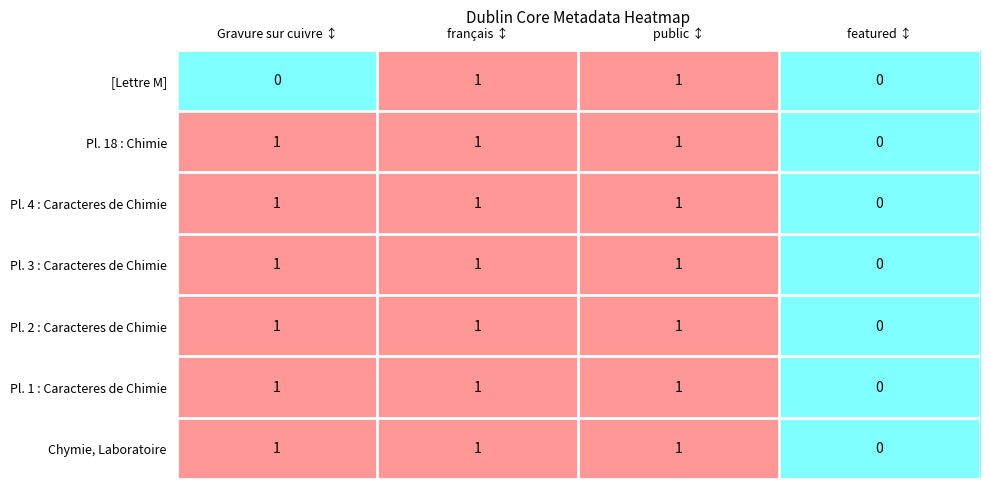

What is the sum of all Chymie, Laboratoire values?

3